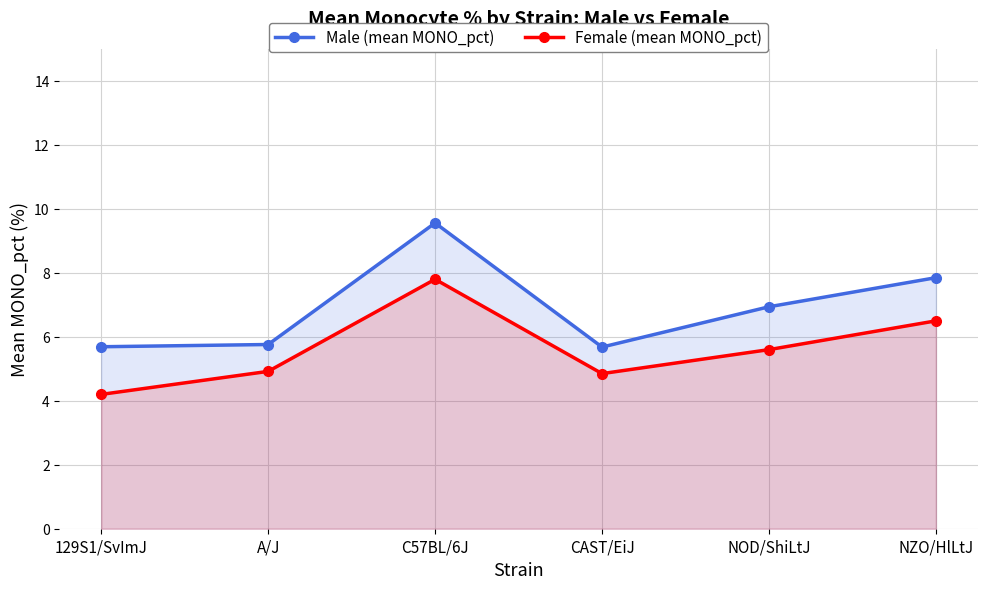

How many lines are shown in the chart?

2